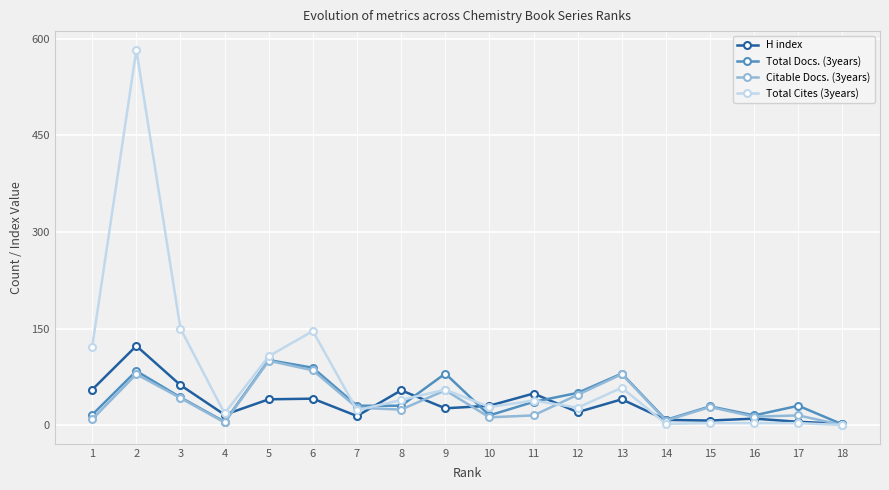

True or false: H index and Citable Docs. (3years) cross at least once.

True